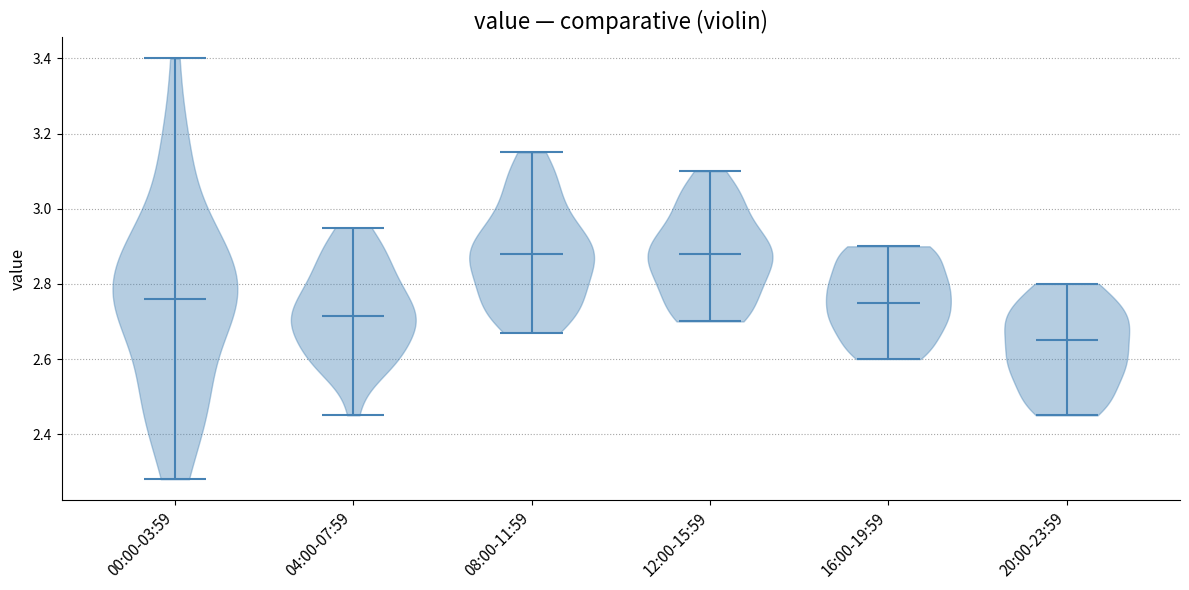

Reading left to right, read every violin against the y-axis: where its median line is, and the lowest and highest points it reaches. The values are not printed on the chart, so give them approximately, as read against the axis.

00:00-03:59: median line 2.76, lowest point 2.28, highest point 3.40
04:00-07:59: median line 2.72, lowest point 2.46, highest point 2.96
08:00-11:59: median line 2.88, lowest point 2.68, highest point 3.16
12:00-15:59: median line 2.88, lowest point 2.70, highest point 3.10
16:00-19:59: median line 2.76, lowest point 2.60, highest point 2.90
20:00-23:59: median line 2.66, lowest point 2.46, highest point 2.80